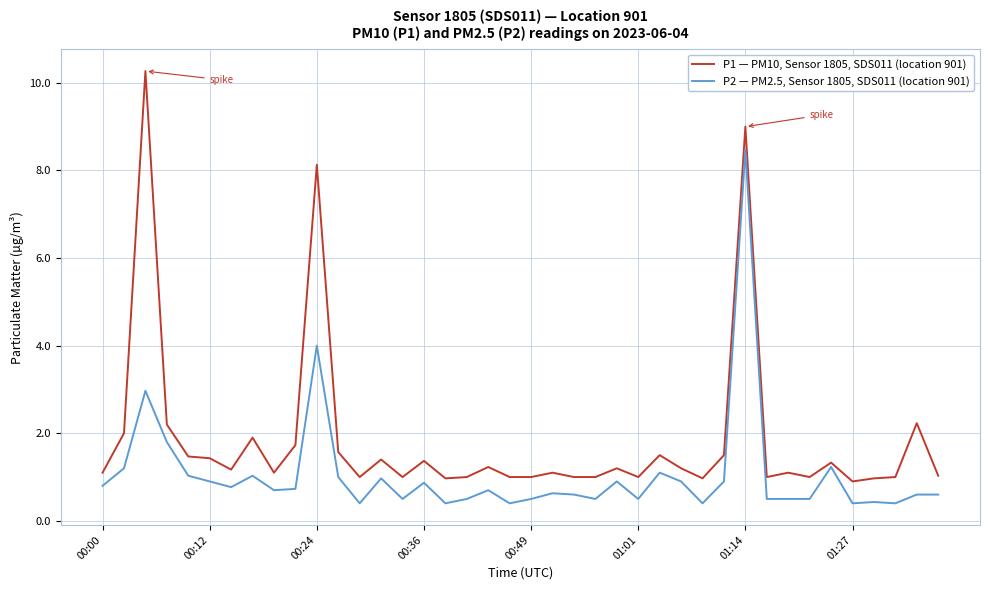

Rank the series by their average value, from lowest to highest.

P2 — PM2.5, Sensor 1805, SDS011 (location 901), P1 — PM10, Sensor 1805, SDS011 (location 901)